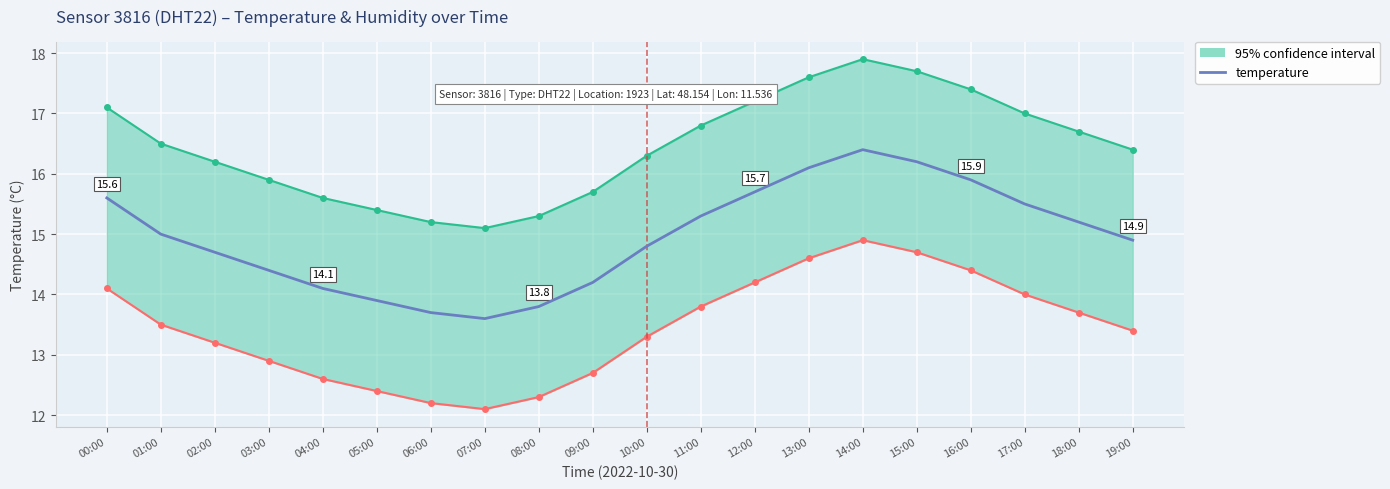

Rank the categories by value from lowest to highest.

07:00, 06:00, 08:00, 05:00, 04:00, 09:00, 03:00, 02:00, 10:00, 19:00, 01:00, 18:00, 11:00, 17:00, 00:00, 12:00, 16:00, 13:00, 15:00, 14:00